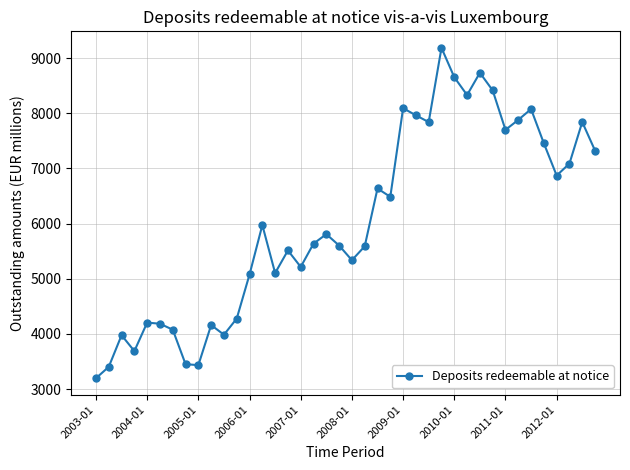

What is the value of the 4th point from the left?

3689